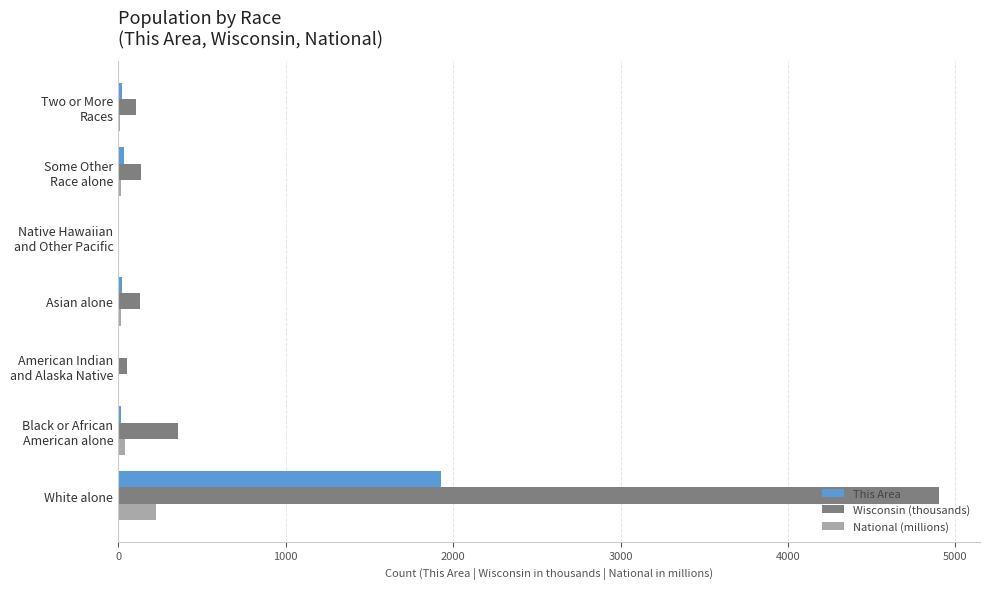

Which series has the largest range (max minus min)?

Wisconsin (thousands)